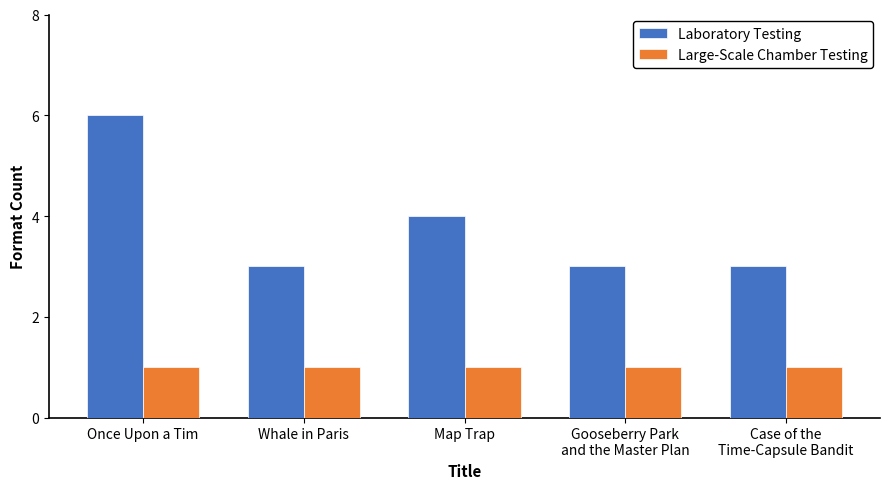

Which series has the largest total across all categories?

Laboratory Testing